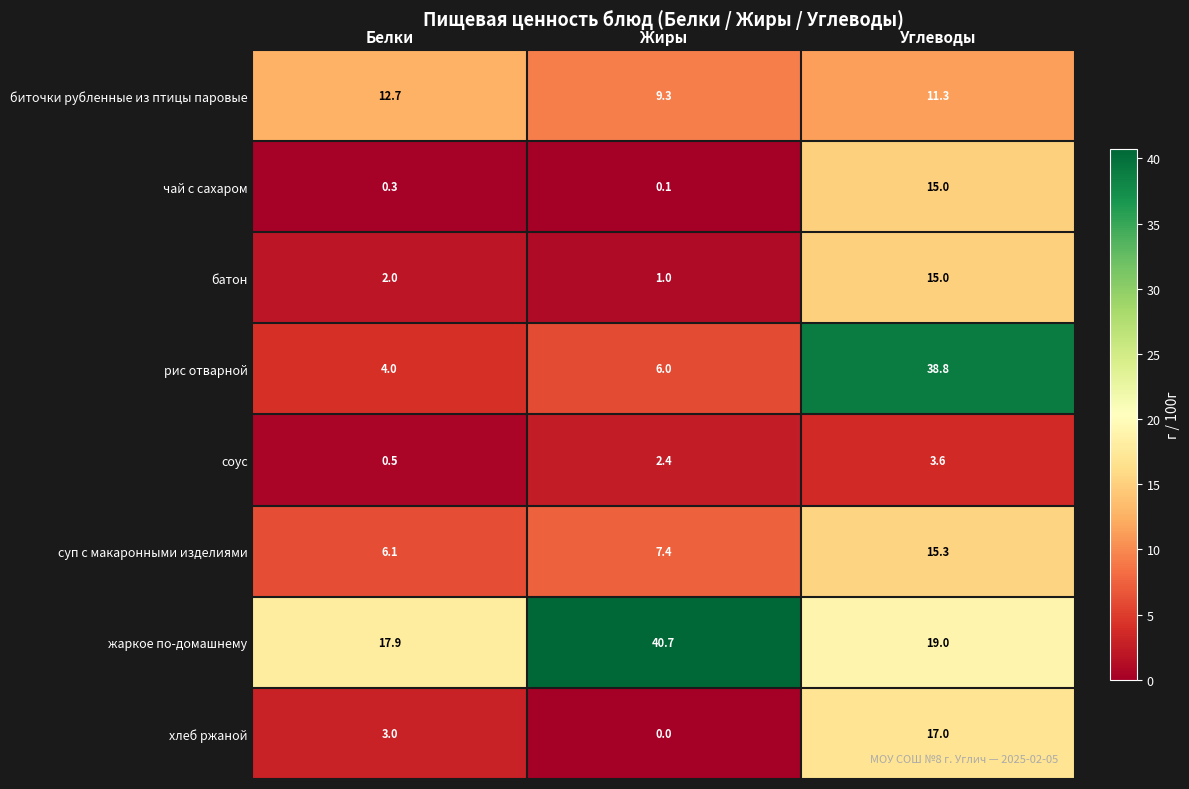

Rank the series at Жиры from lowest to highest value.

хлеб ржаной, чай с сахаром, батон, соус, рис отварной, суп с макаронными изделиями, биточки рубленные из птицы паровые, жаркое по-домашнему